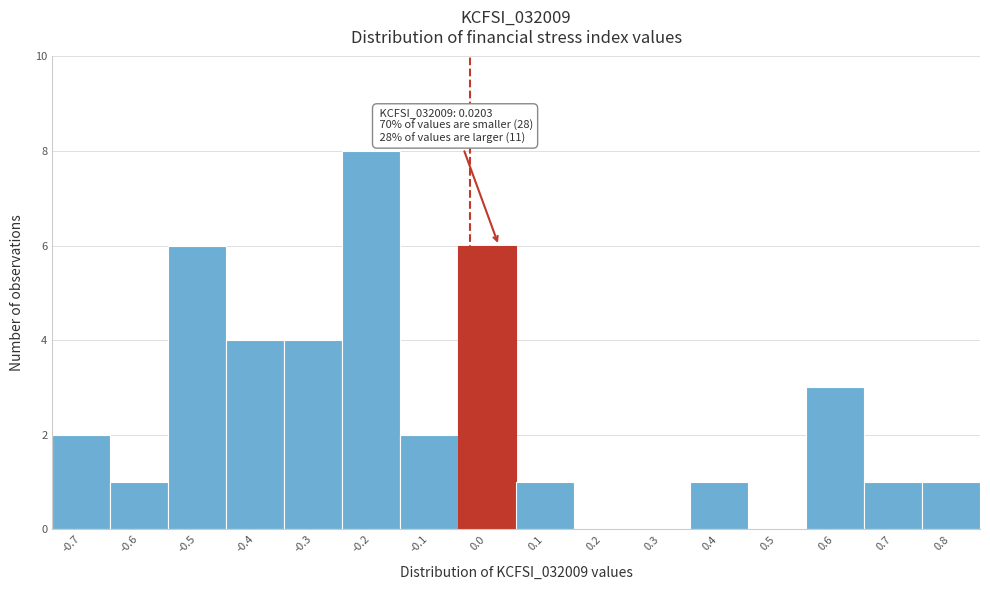

Reading left to right, transcribe all the data shown in this chart.

-0.7=2	-0.6=1	-0.5=6	-0.4=4	-0.3=4	-0.2=8	-0.1=2	0.0=6	0.1=1	0.2=0	0.3=0	0.4=1	0.5=0	0.6=3	0.7=1	0.8=1